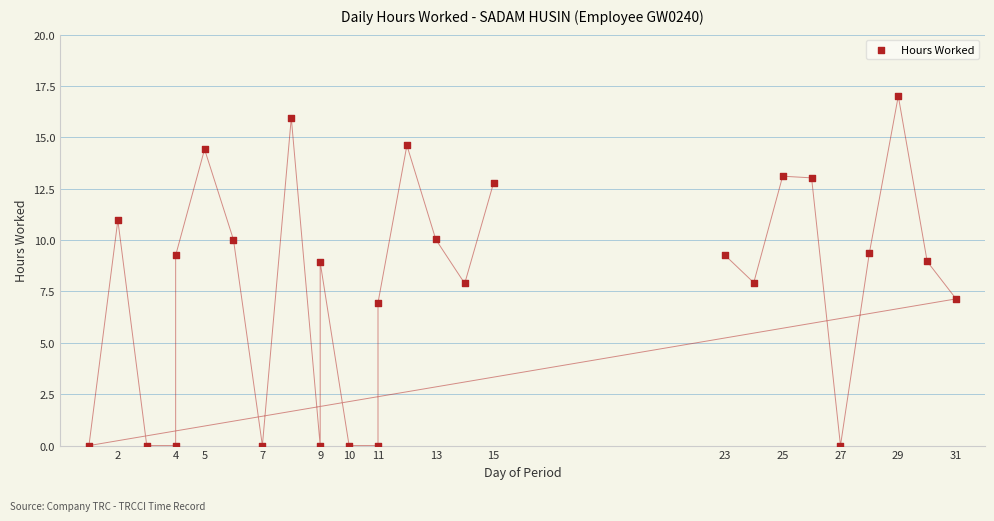

What is the range of X values (max minus min)?

30.0